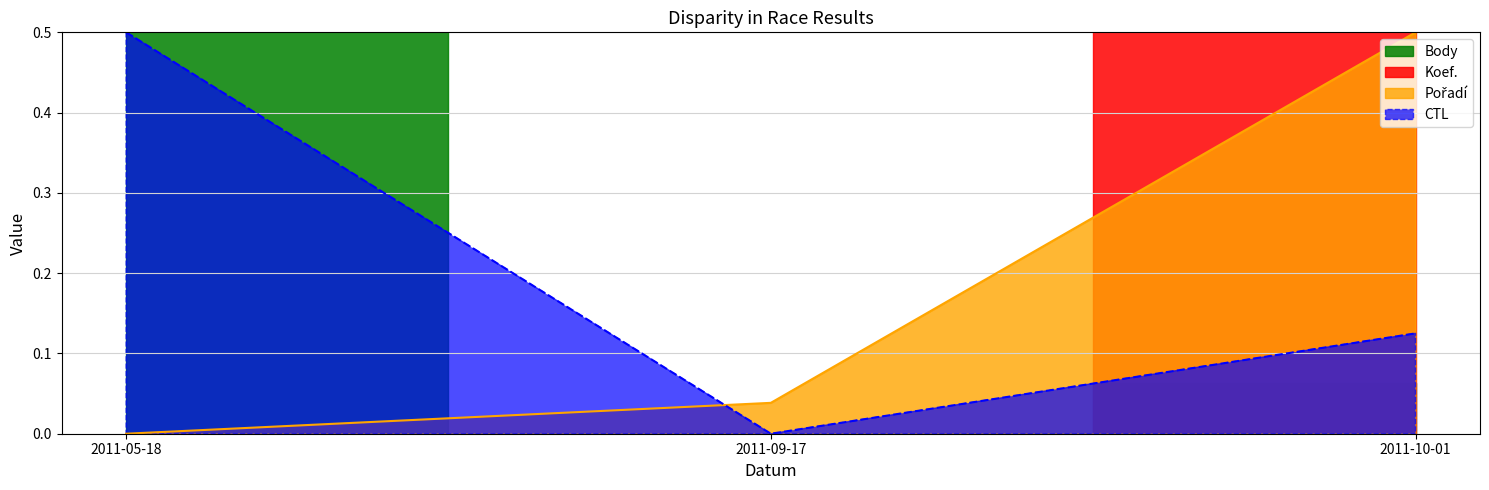

What position from the right is 2011-09-17?

2